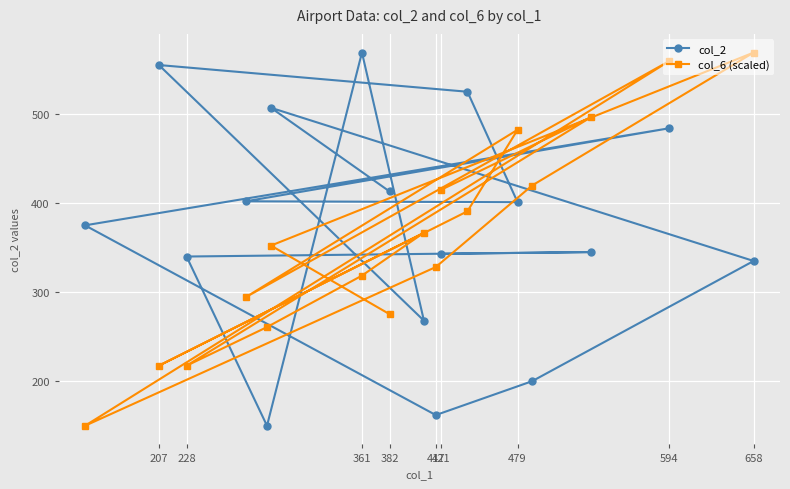

List the series in order of their peak value, highest first.

col_2, col_6 (scaled)